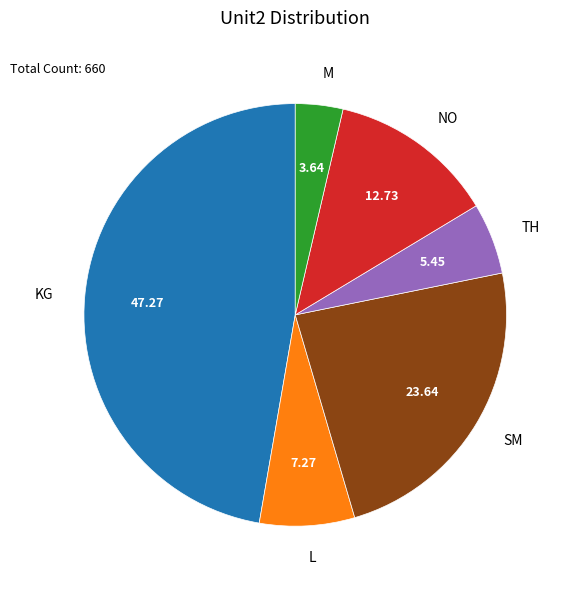

How many segments does this pie chart have?

6